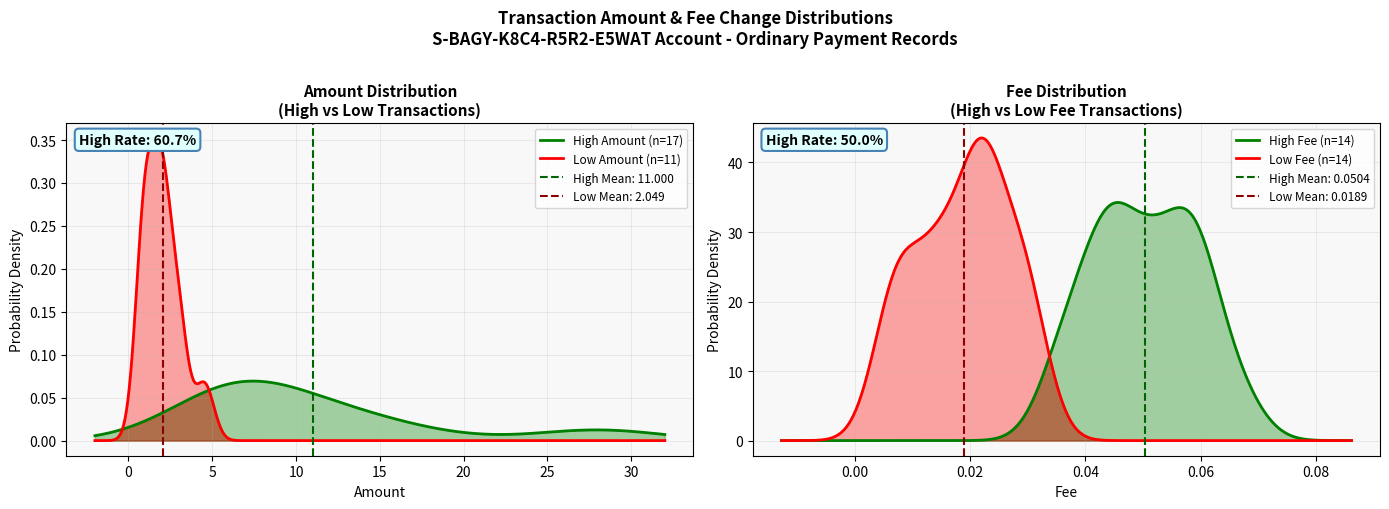

True or false: Fee and Amount intersect in this chart.

False